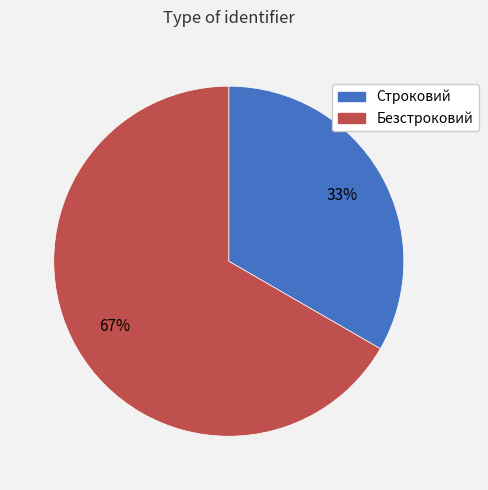

Approximately how many times larger is the value at Безстроковий compared to Строковий?

2.0